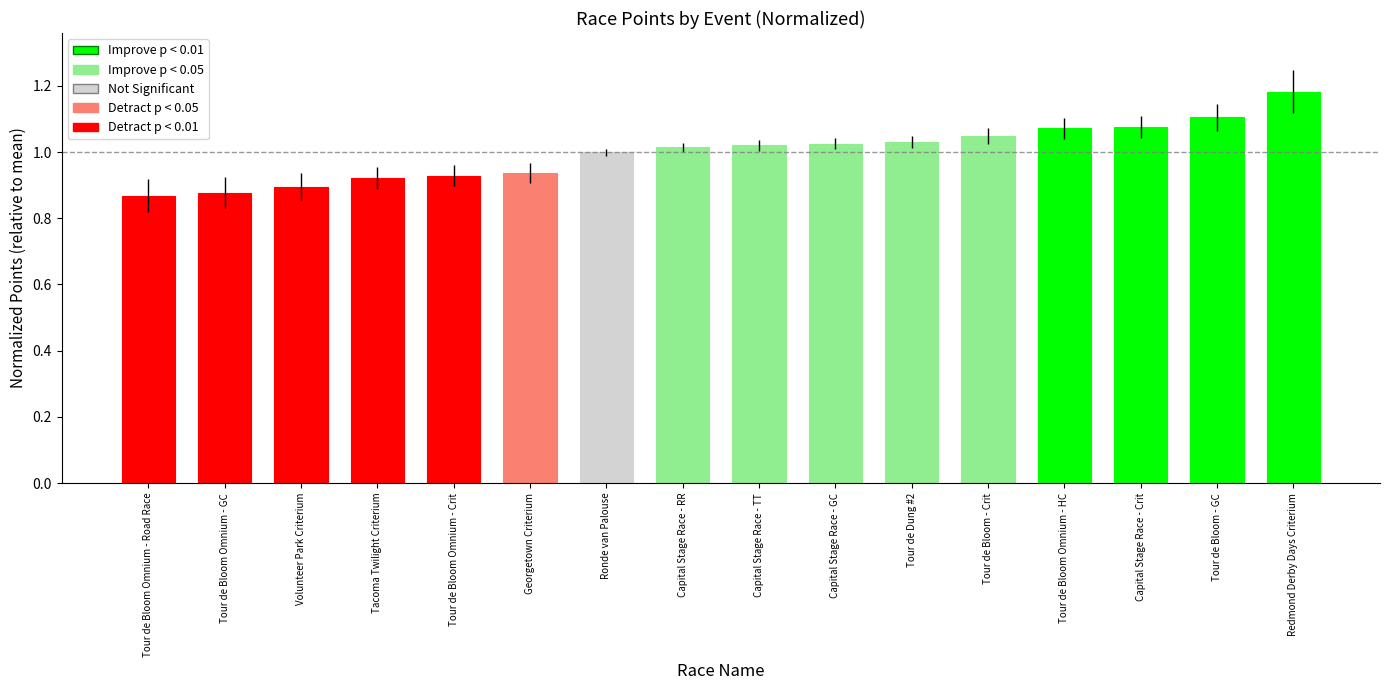

What is the difference between the maximum and minimum values?

0.3